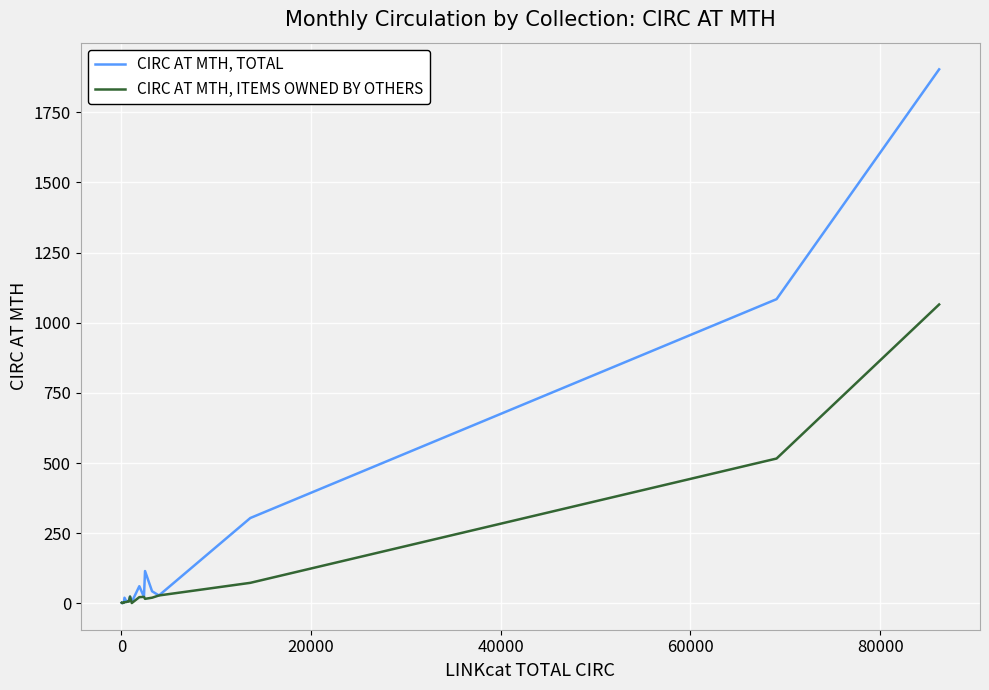

What is the smallest value displayed?

1